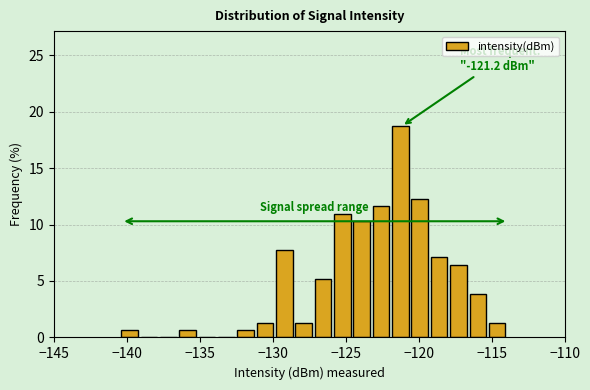

Around what value on the x-axis is the tallest bar? Give the approximate position of its centre, as read against the axis.

-121.5